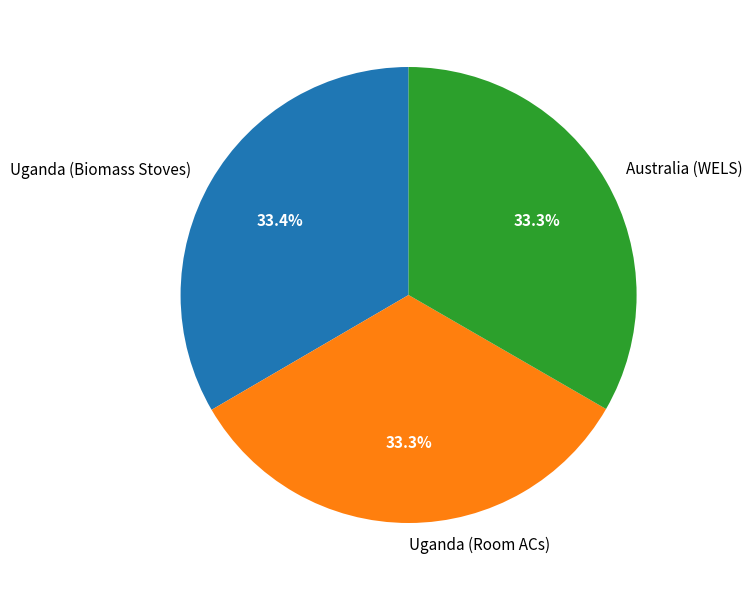

Is it true that Uganda (Biomass Stoves) is 39% of the pie?

False